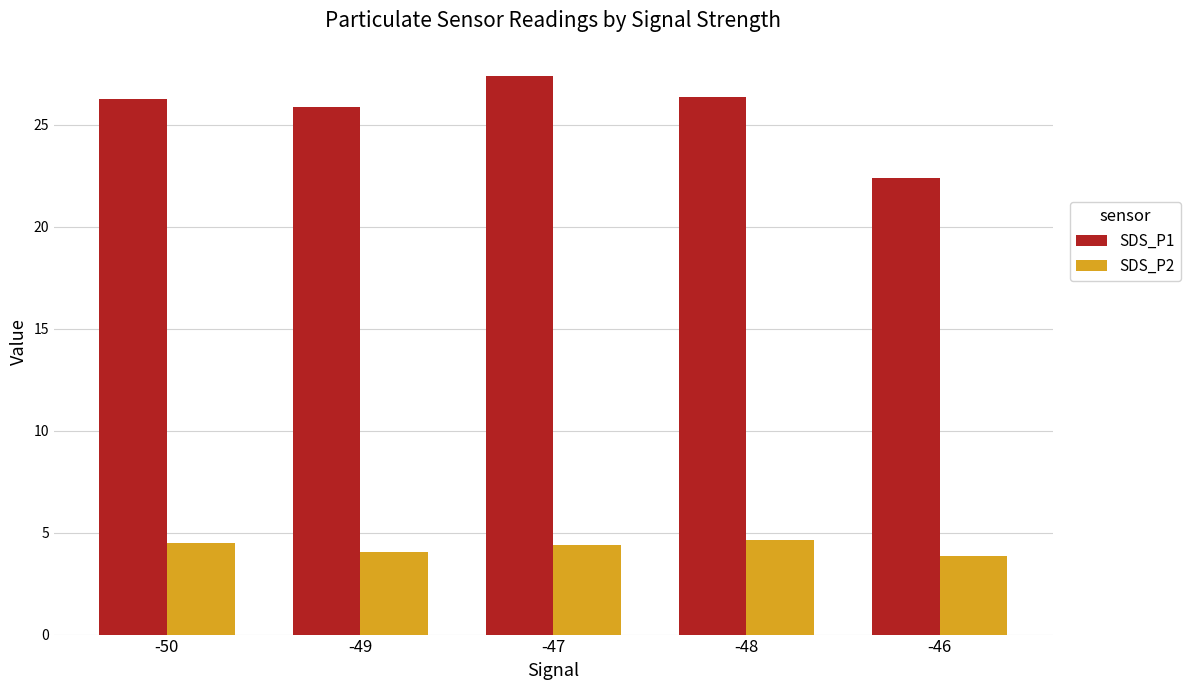

What is the difference between the maximum and minimum values in the SDS_P2 series?

0.8